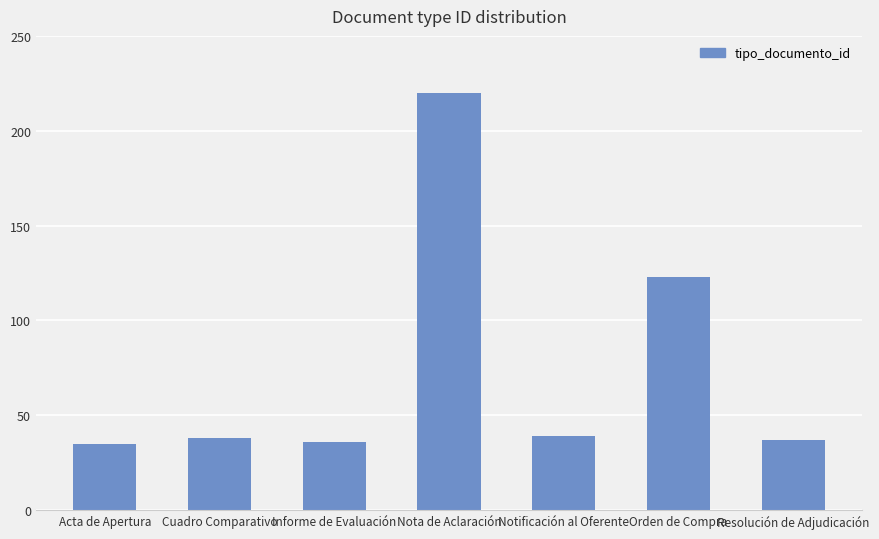

The value at Notificación al Oferente is 39. True or false?

True